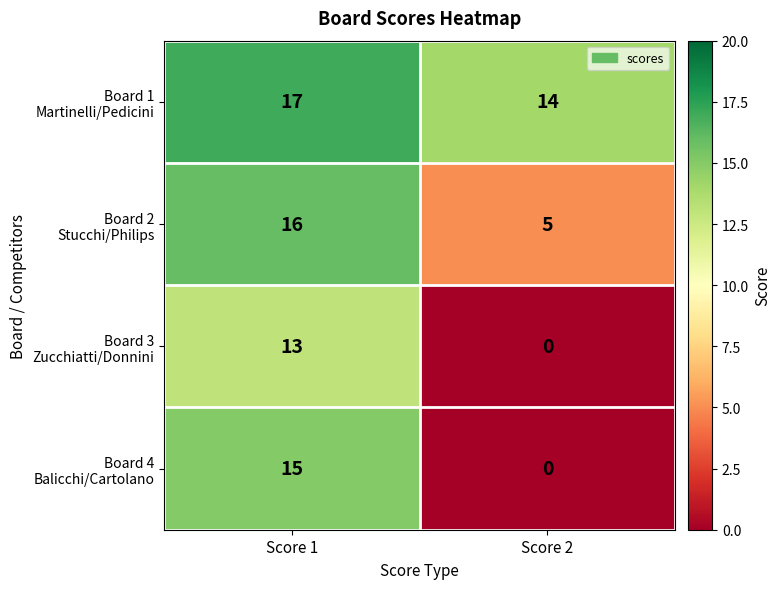

What is the maximum value shown in the chart?

17